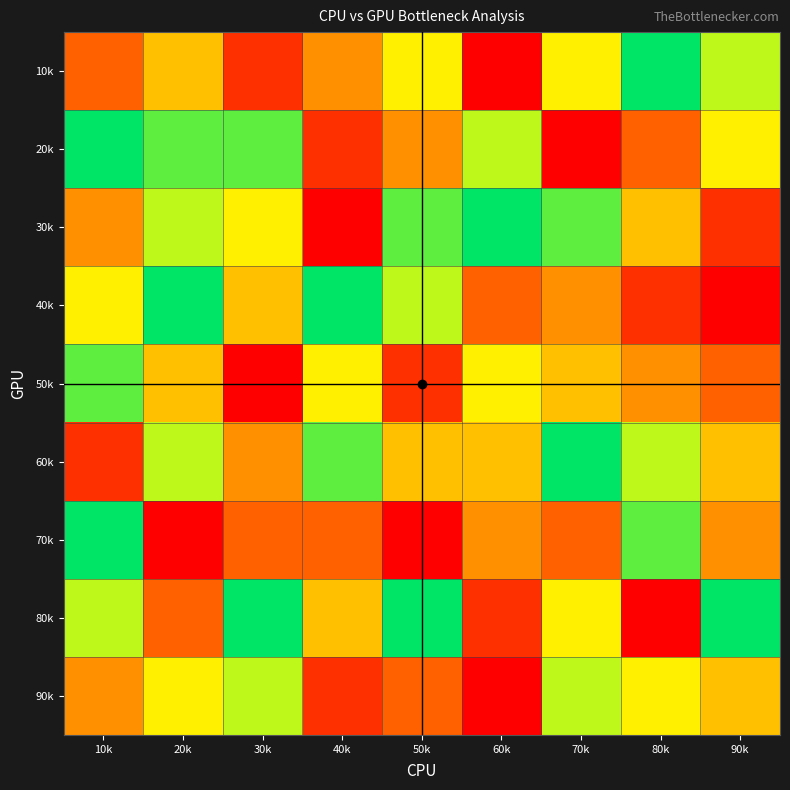

What is the minimum value shown in the chart?

1